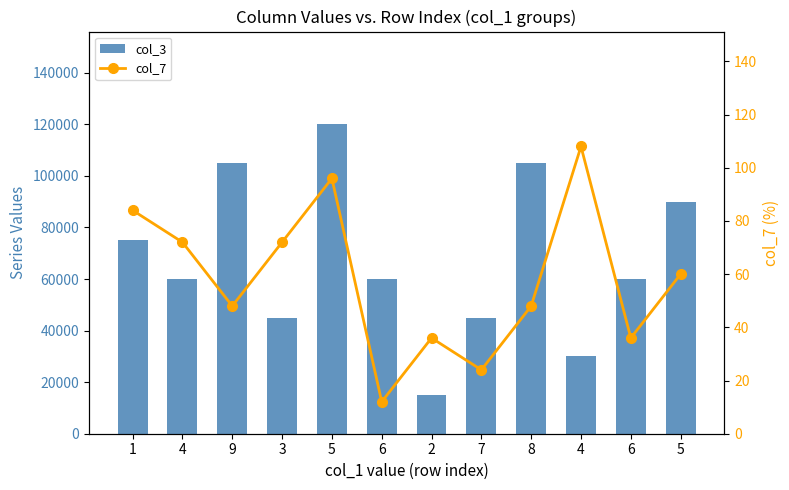

What are all the series names shown in the legend?

col_3, col_7